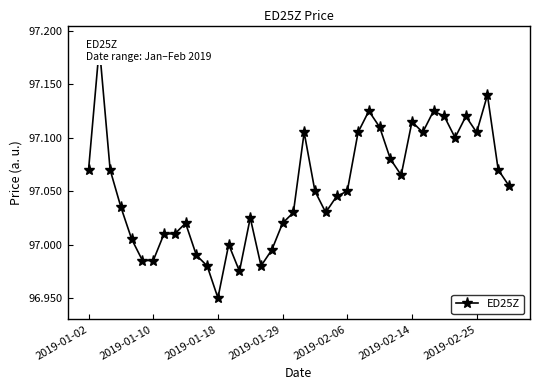

True or false: there are more than 0 points higher than both neighbors.

True